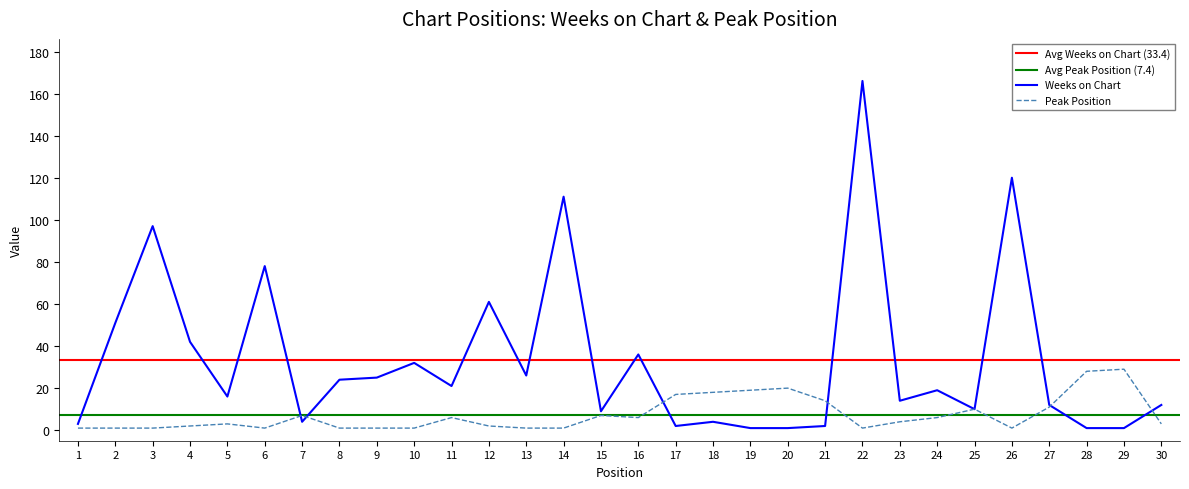

Reading right to left, list all the values displayed in this chart.

Weeks on Chart: 12	1	1	12	120	10	19	14	166	2	1	1	4	2	36	9	111	26	61	21	32	25	24	4	78	16	42	97	51	3
Peak Position: 3	29	28	11	1	10	6	4	1	14	20	19	18	17	6	7	1	1	2	6	1	1	1	7	1	3	2	1	1	1